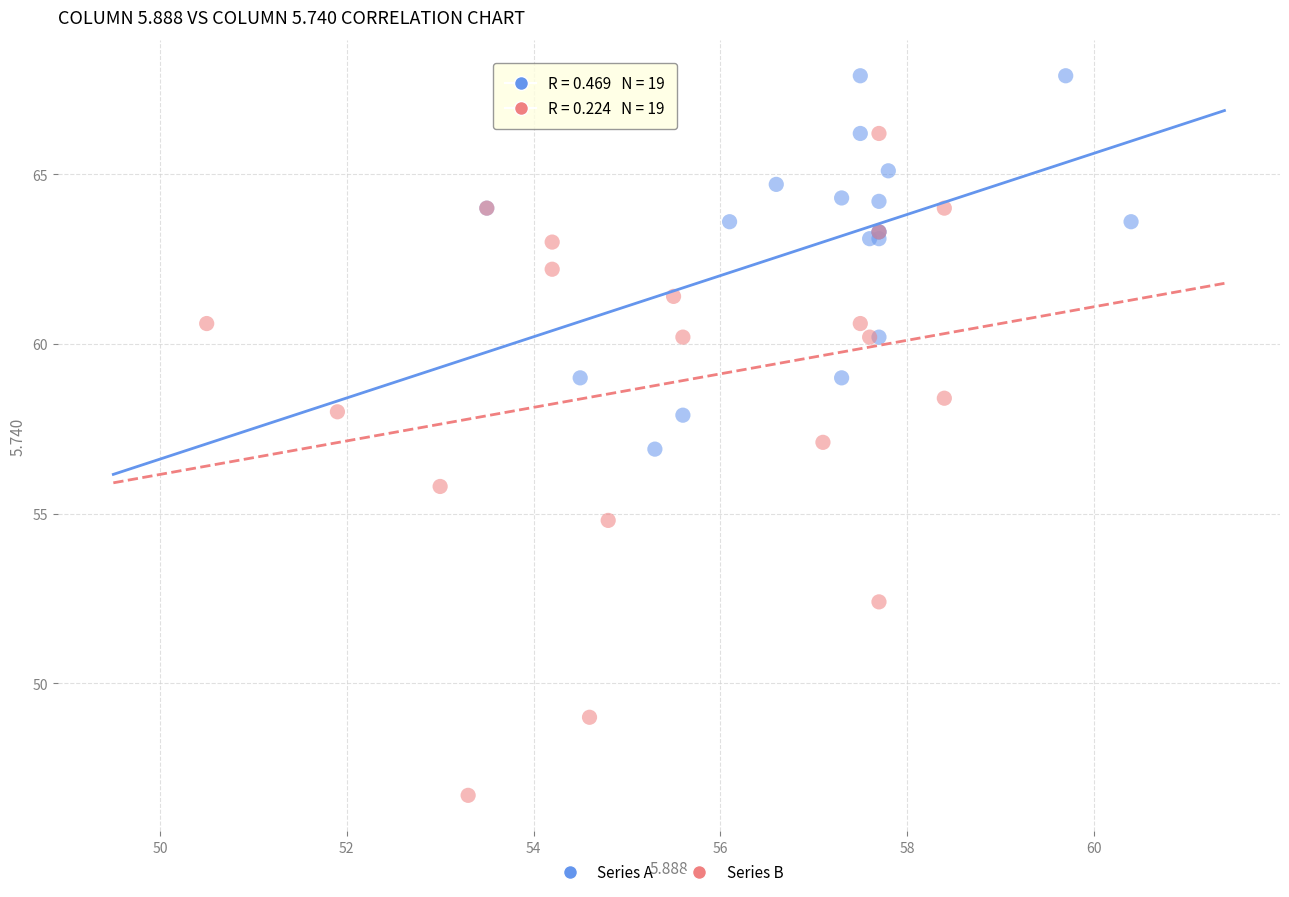

Which series has the largest Y range (max minus min)?

Series B